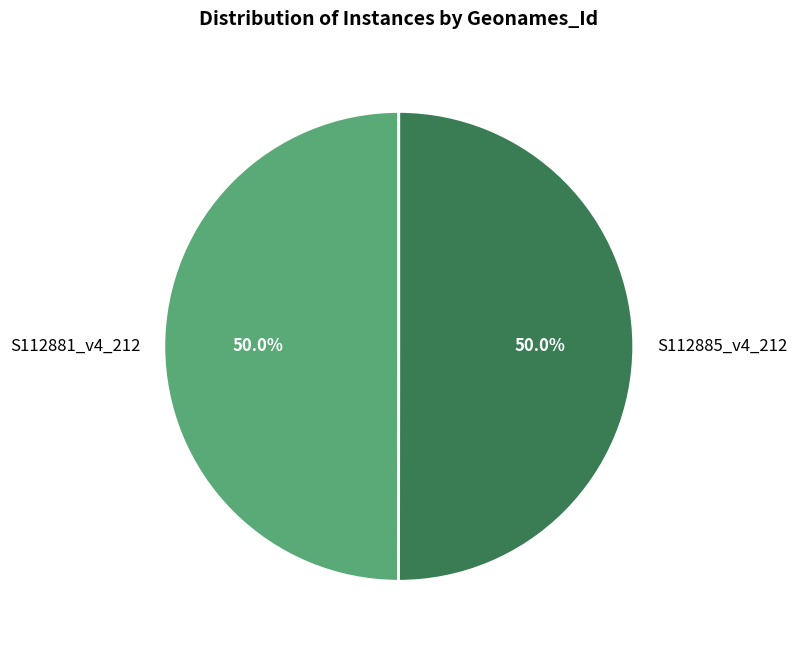

What percentage do S112885_v4_212 and S112881_v4_212 together represent?

100.0%